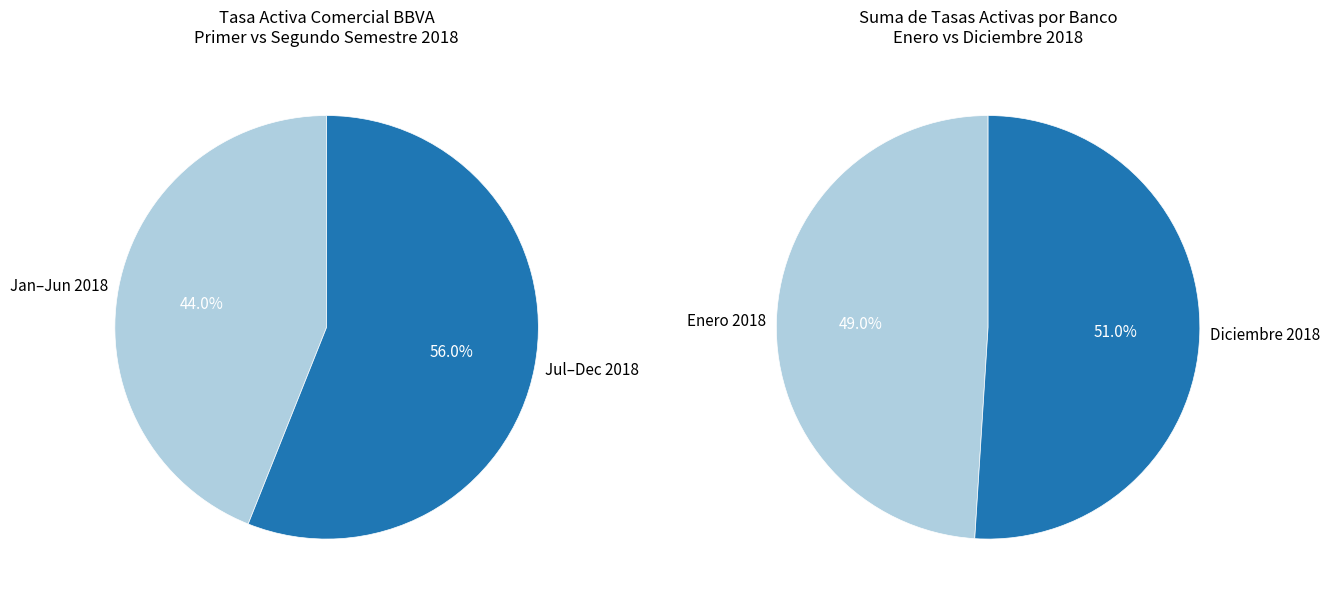

Does AL 31/01/2018 represent more than half of the total?

No